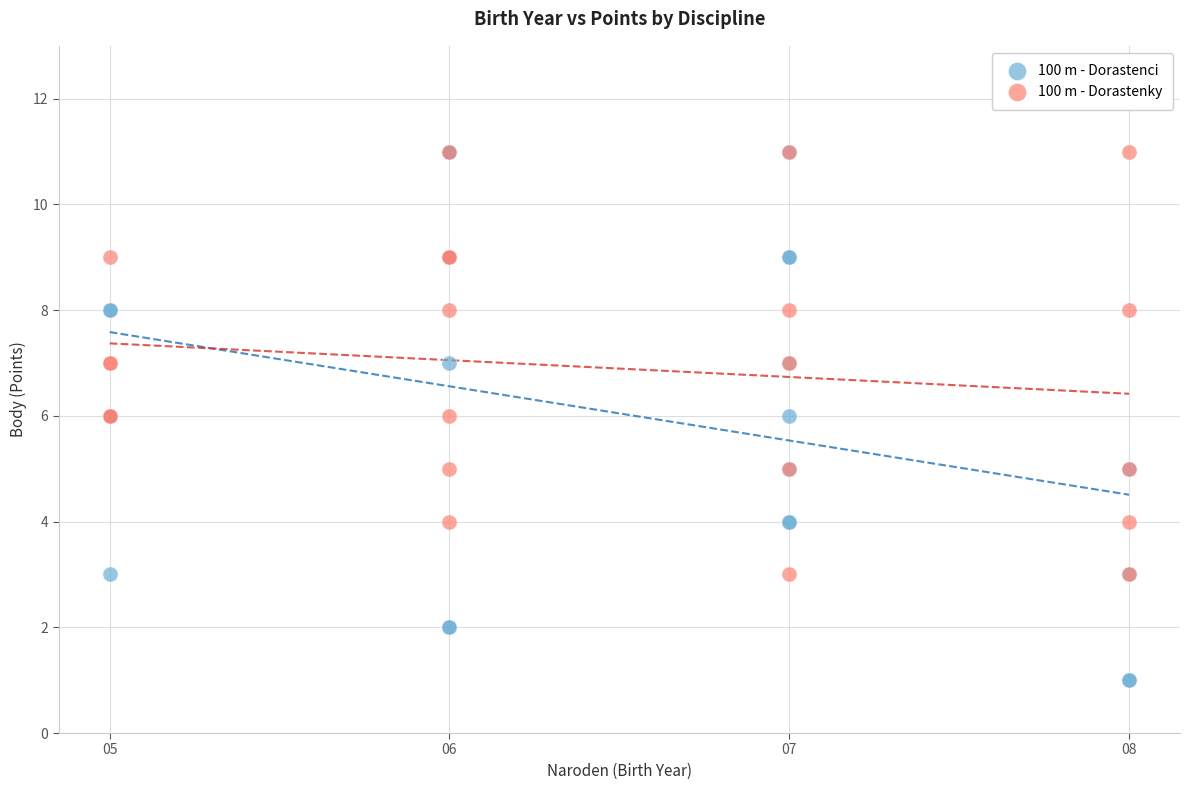

Which series has the largest Y range (max minus min)?

100 m - Dorastenci